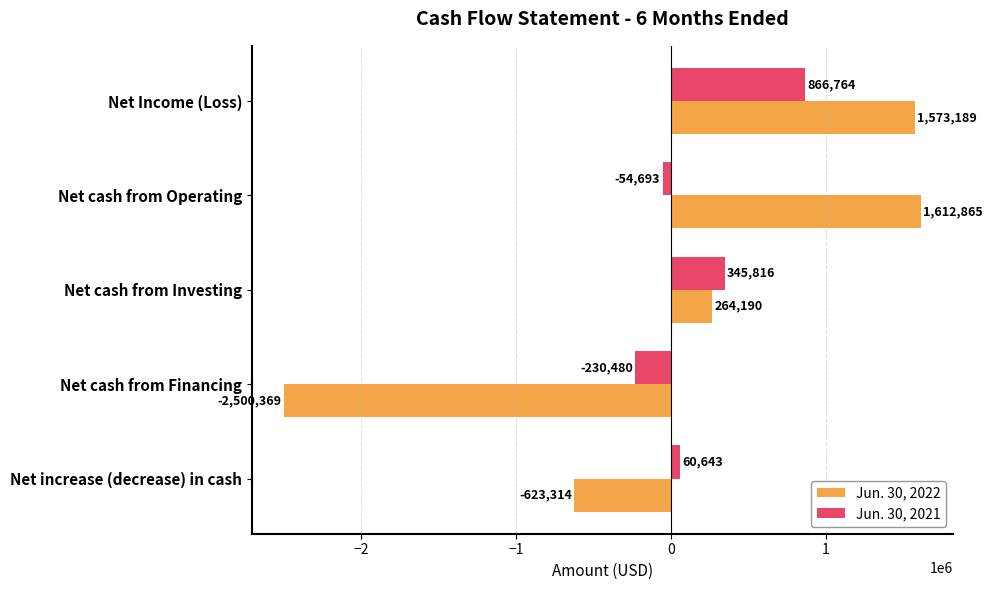

Is it true that Jun. 30, 2022 equals 95832 at Net cash from Investing?

False